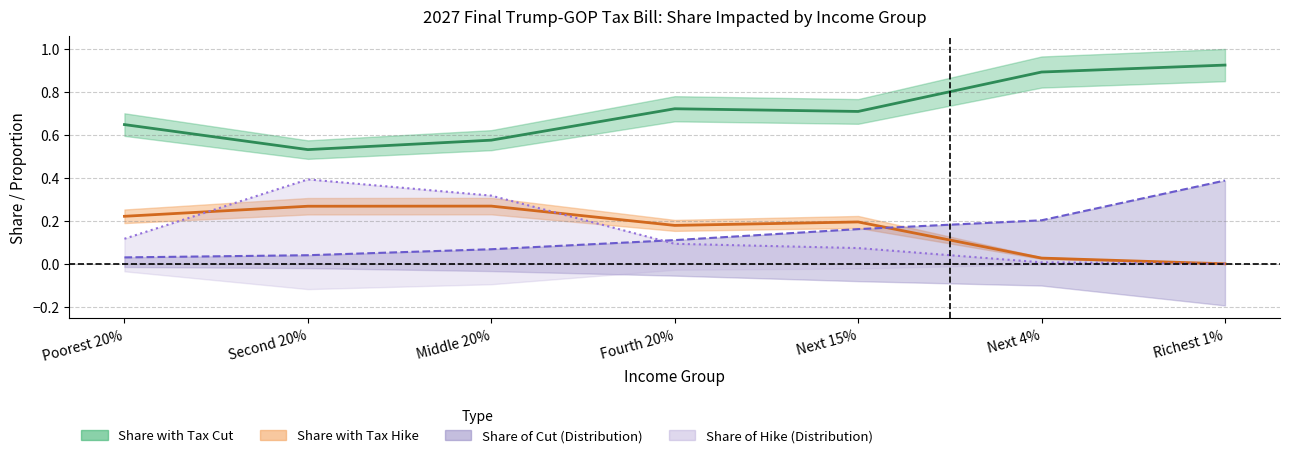

Reading left to right, list all the values displayed in this chart.

Share with Tax Cut: Poorest 20%=0.6	Second 20%=0.5	Middle 20%=0.6	Fourth 20%=0.7	Next 15%=0.7	Next 4%=0.9	Richest 1%=0.9
Share with Tax Hike: Poorest 20%=0.2	Second 20%=0.3	Middle 20%=0.3	Fourth 20%=0.2	Next 15%=0.2	Next 4%=0.0	Richest 1%=0.0
Share of Cut for Those w/ Cut: Poorest 20%=0.0	Second 20%=0.0	Middle 20%=0.1	Fourth 20%=0.1	Next 15%=0.2	Next 4%=0.2	Richest 1%=0.4
Share of Hike for Those w/ Hike: Poorest 20%=0.1	Second 20%=0.4	Middle 20%=0.3	Fourth 20%=0.1	Next 15%=0.1	Next 4%=0.0	Richest 1%=0.0